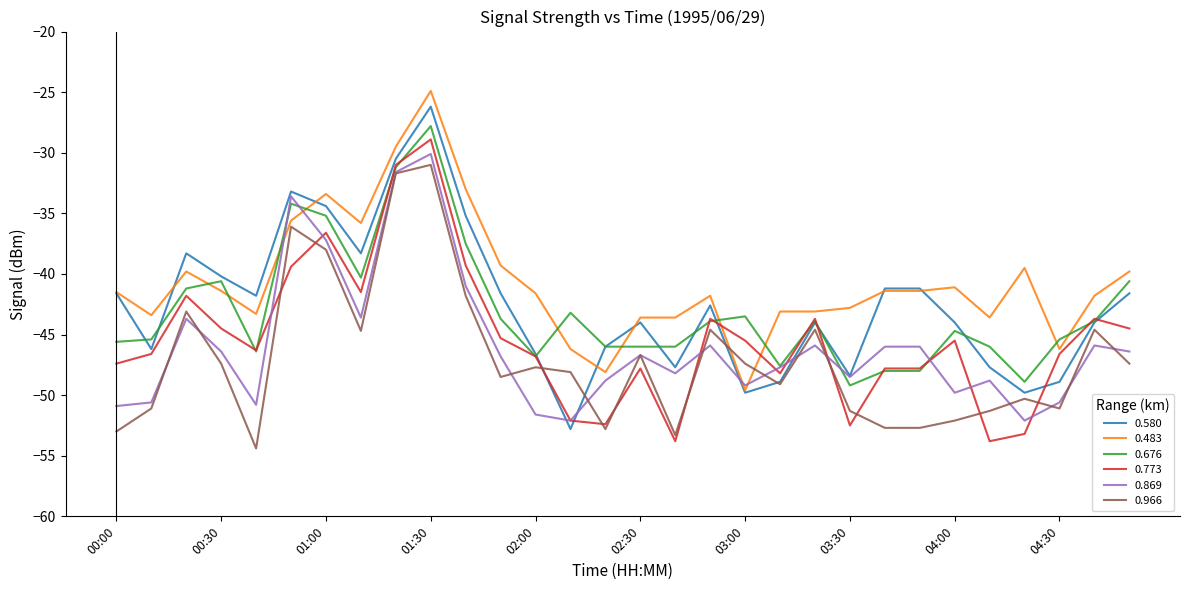

What is the maximum value for 0.580?

-26.2